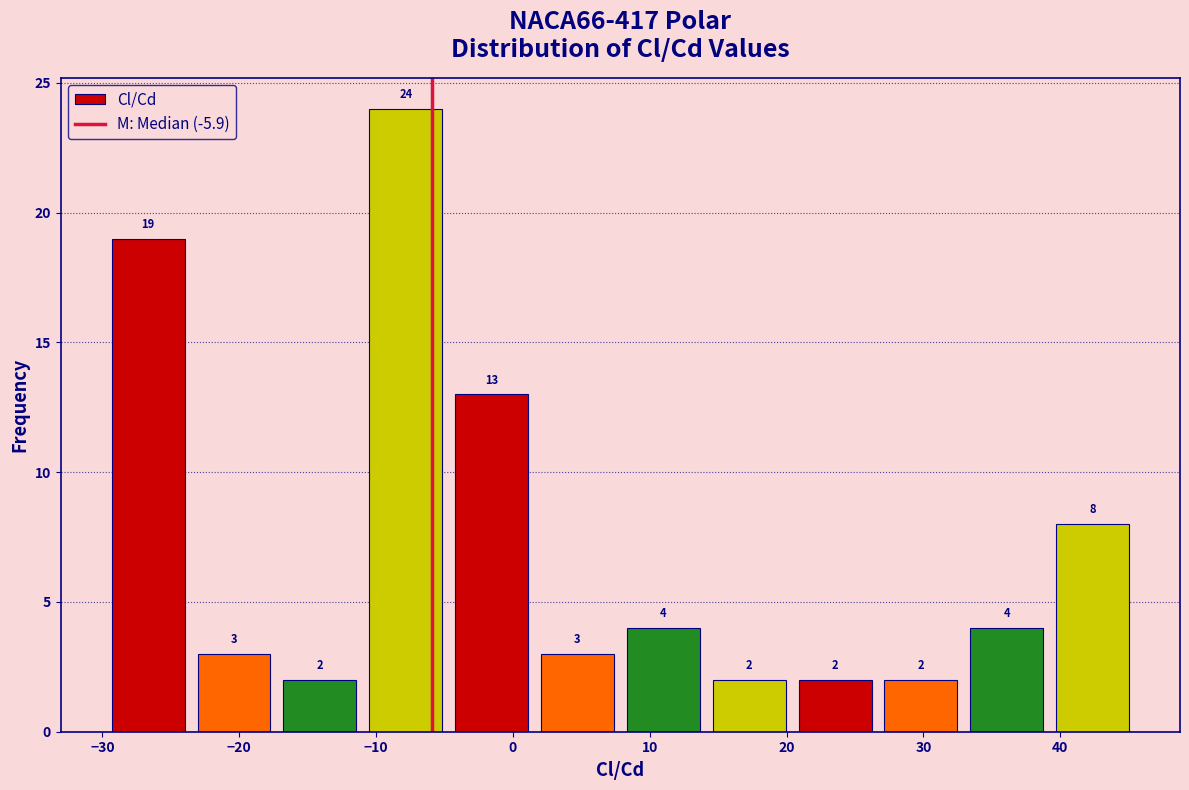

Over which range of the x-axis is the bar tallest?

-11 to -5